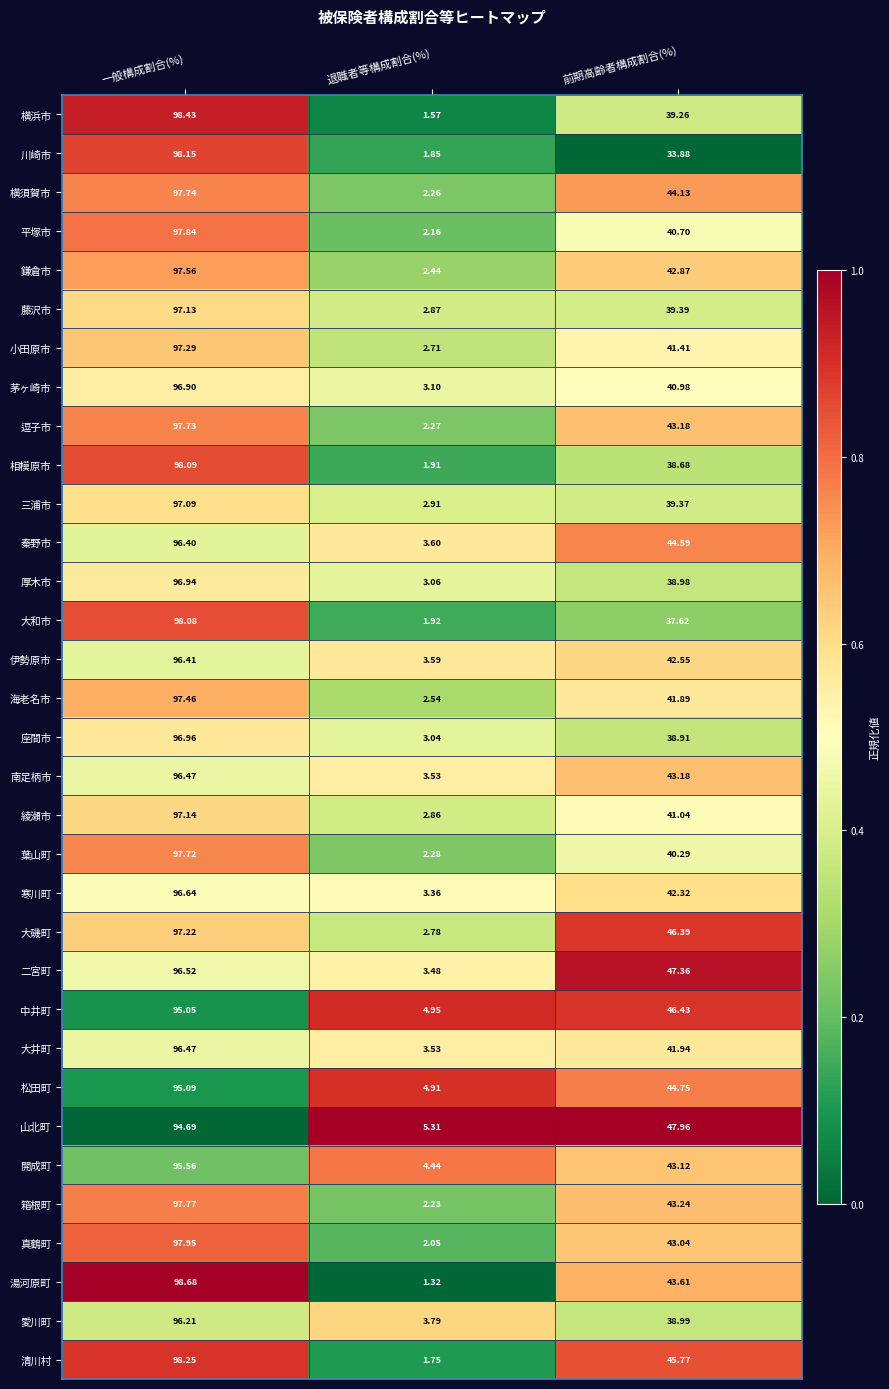

Which label corresponds to the smallest value in the chart?

退職者等構成割合(%)